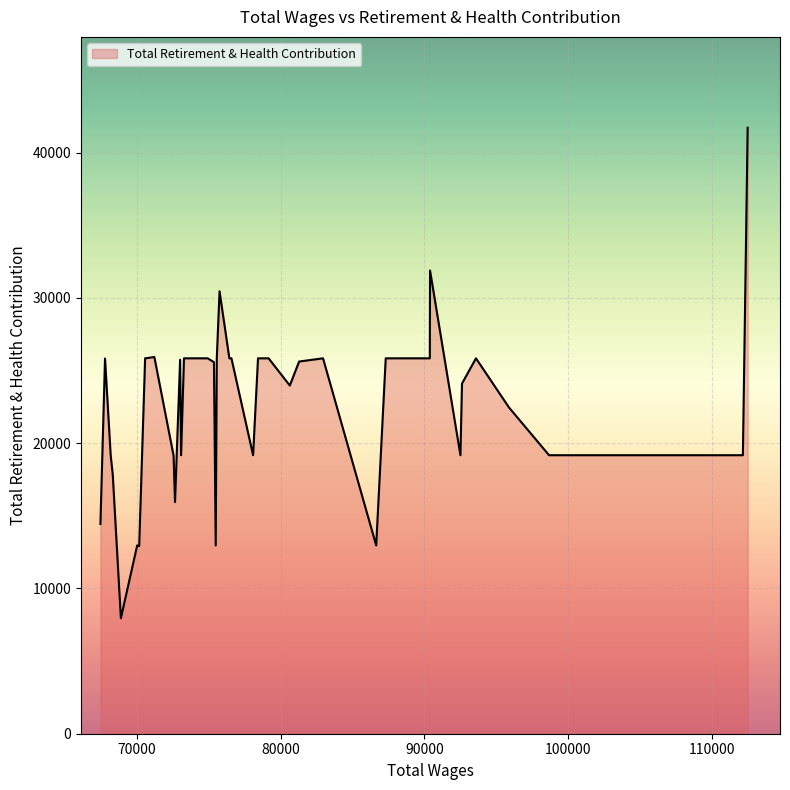

How many distinct data groups are displayed?

1